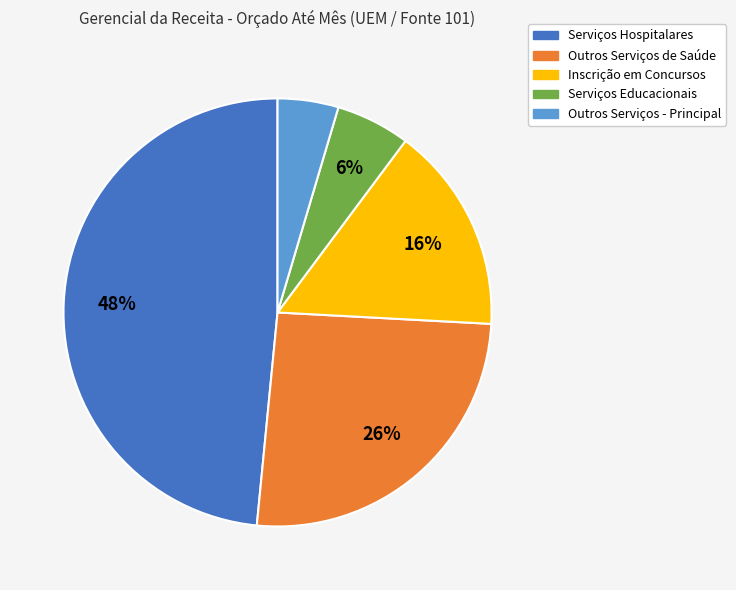

True or false: Inscrição em Concursos accounts for 22% of the total.

False